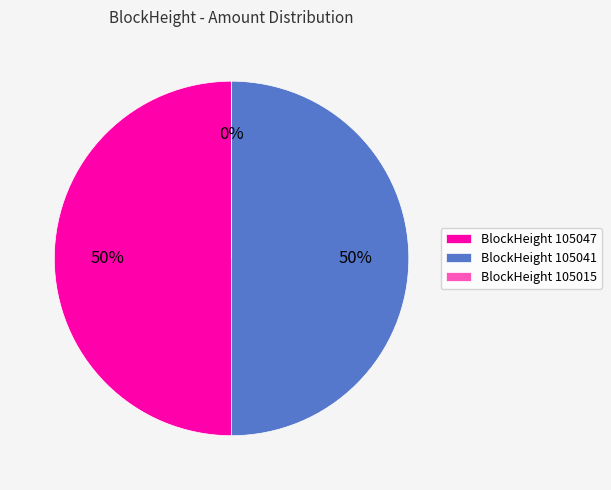

To the nearest percent, what is the combined percentage of BlockHeight 105047 and BlockHeight 105041?

100%